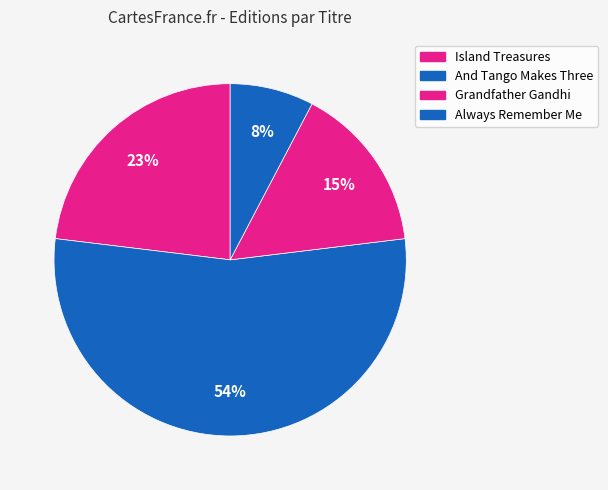

Count the number of slices in the pie.

4